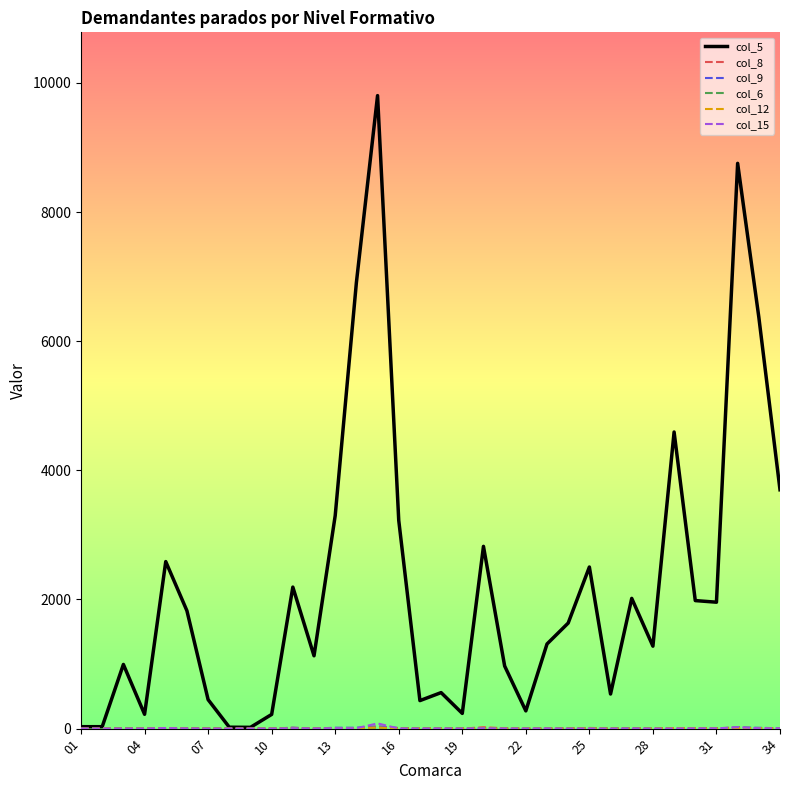

Which series has the largest total across all categories?

col_5